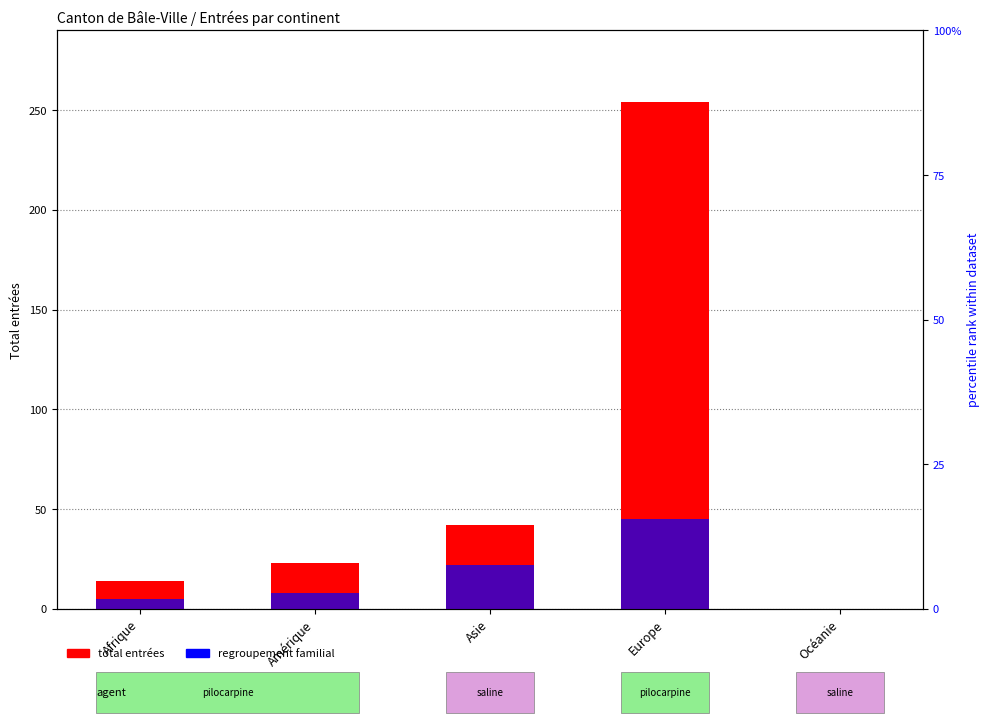

What is the difference between the maximum and second lowest values in the total entrées series?

240